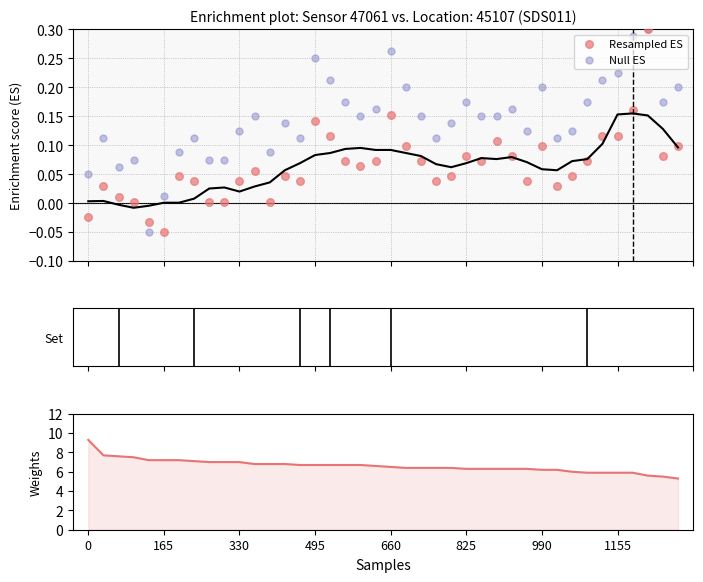

Which series reaches the maximum Y coordinate?

P1 weights